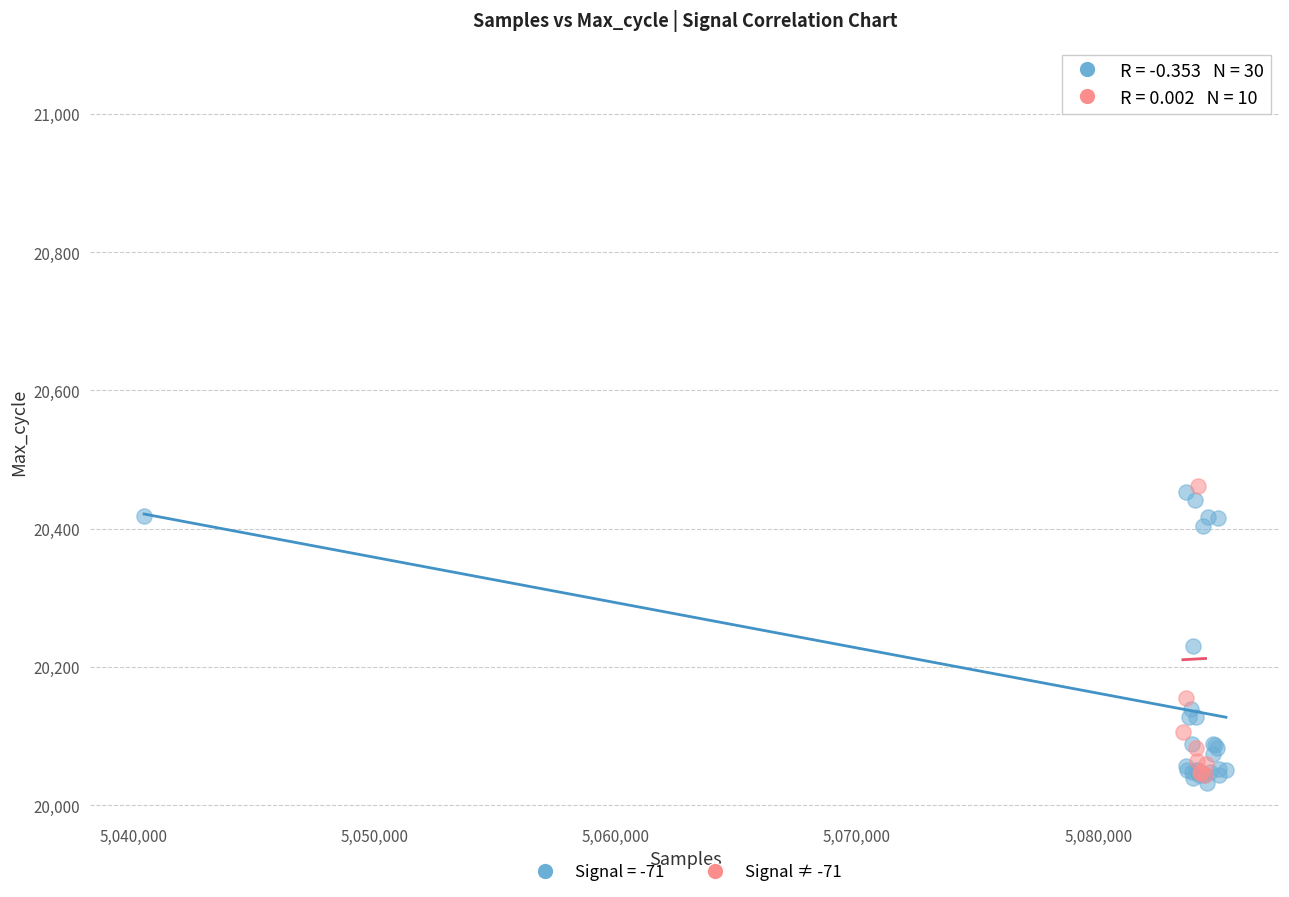

Which series has the widest spread of Y values?

Signal ≠ -71